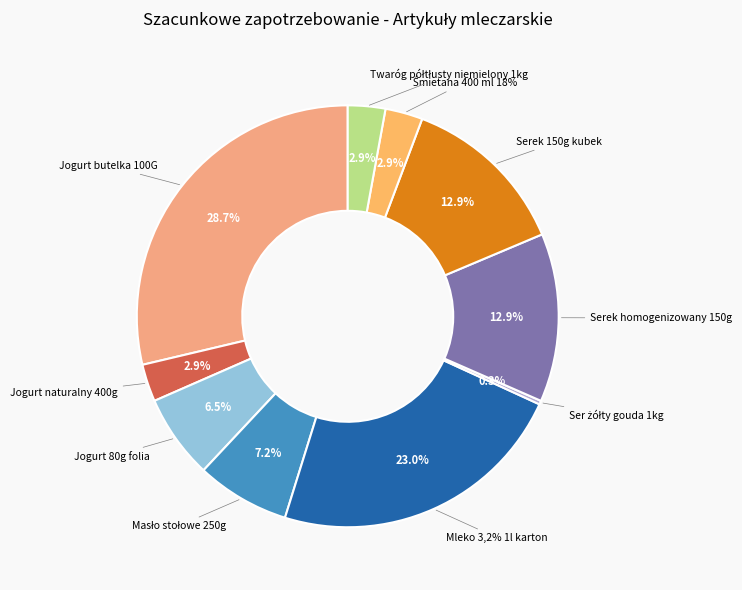

How many slices are in this pie chart?

10